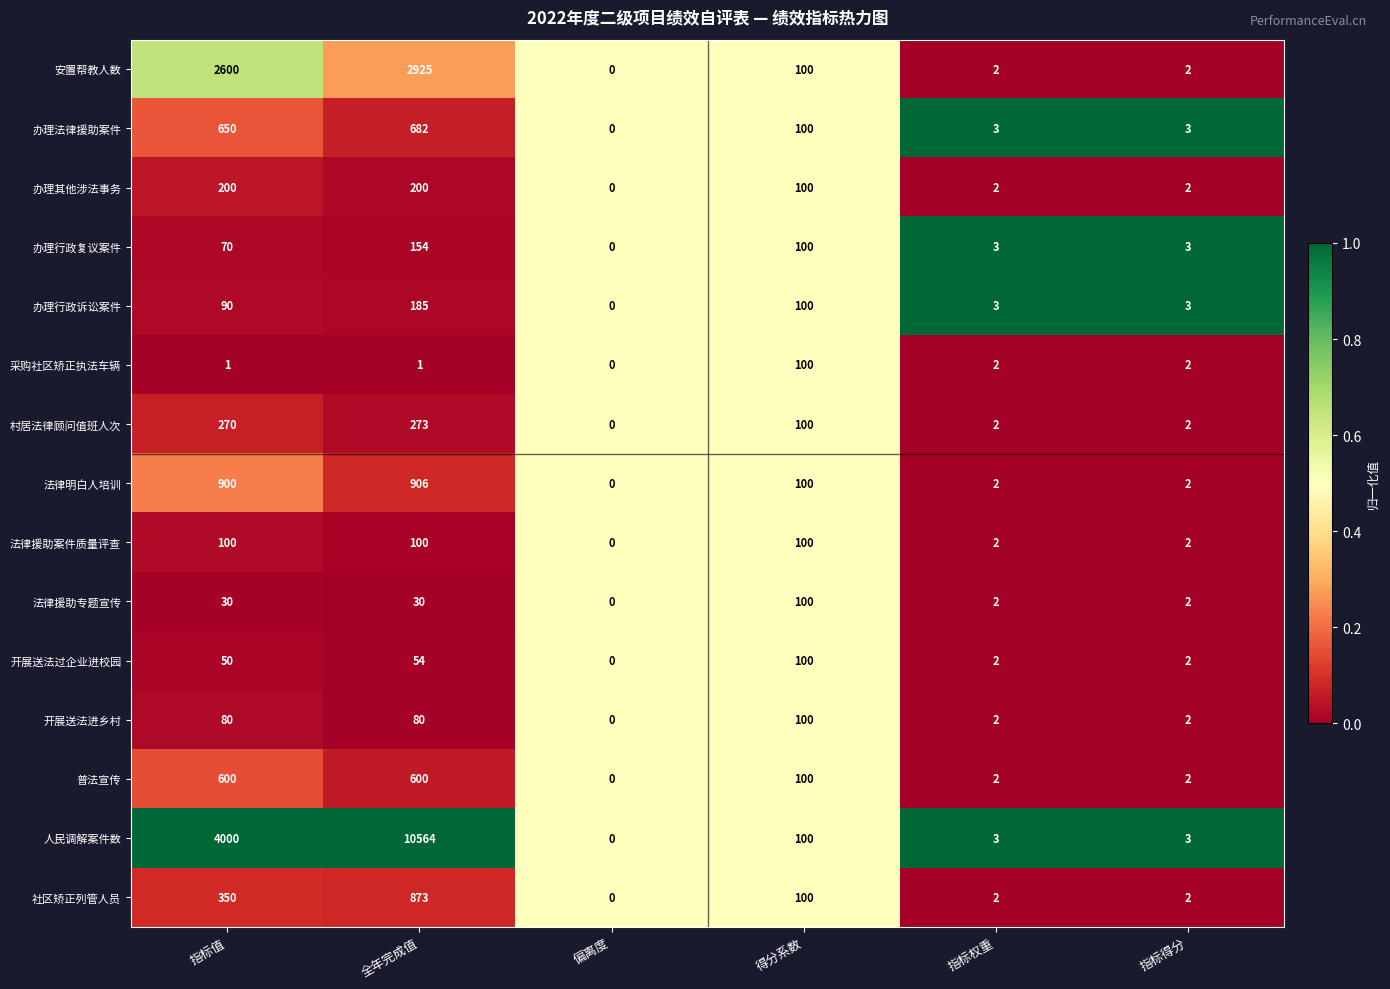

True or false: 采购社区矫正执法车辆 has a value of 1 at 指标值.

True